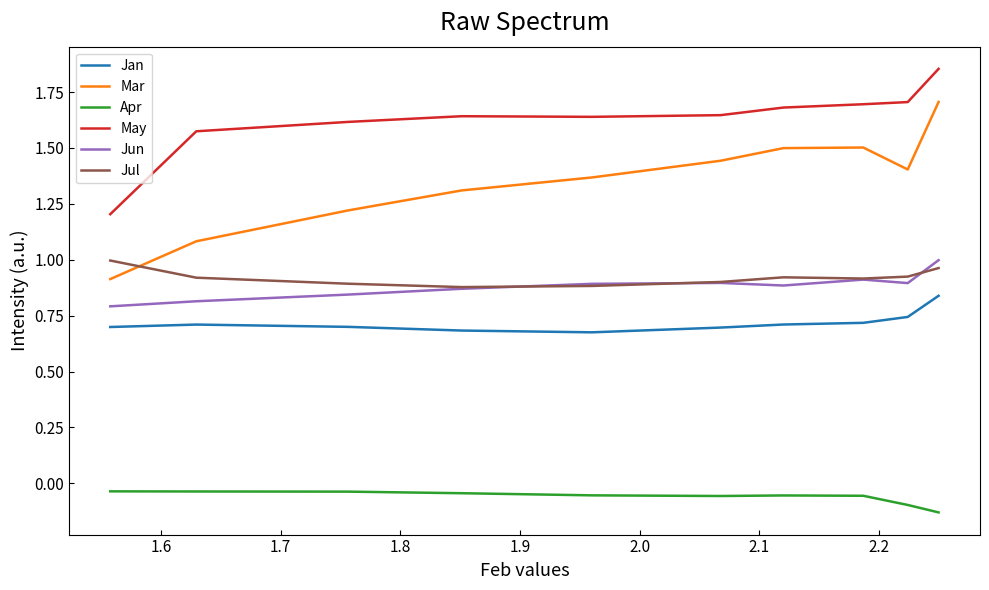

True or false: Jun and May cross at least once.

False